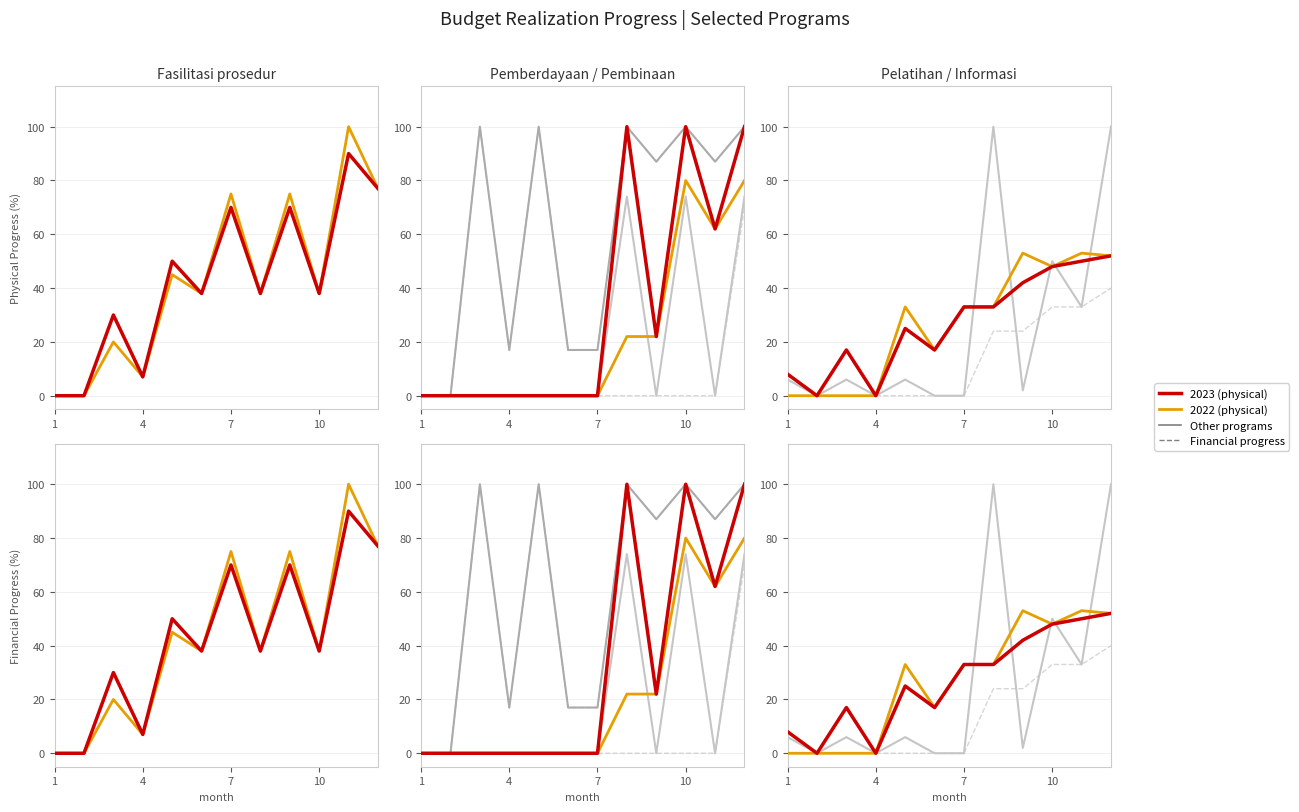

Reading right to left, what are all the values shown in this chart?

Fasilitasi prosedur: 12=77	11=90	10=38	9=70	8=38	7=70	6=38	5=50	4=7	3=30	2=0	1=0
Pemberdayaan LK Tripartit: 12=100	11=62	10=100	9=22	8=100	7=0	6=0	5=0	4=0	3=0	2=0	1=0
Pembinaan persyaratan: 12=74	11=0	10=74	9=0	8=74	7=0	6=0	5=0	4=0	3=0	2=0	1=0
Deteksi dini kerawanan: 12=100	11=87	10=100	9=87	8=100	7=17	6=17	5=100	4=17	3=100	2=0	1=0
Pelatihan keterampilan: 12=52	11=50	10=48	9=42	8=33	7=33	6=17	5=25	4=0	3=17	2=0	1=8
Penyebarluasan informasi: 12=100	11=33	10=50	9=2	8=100	7=0	6=0	5=6	4=0	3=6	2=0	1=6